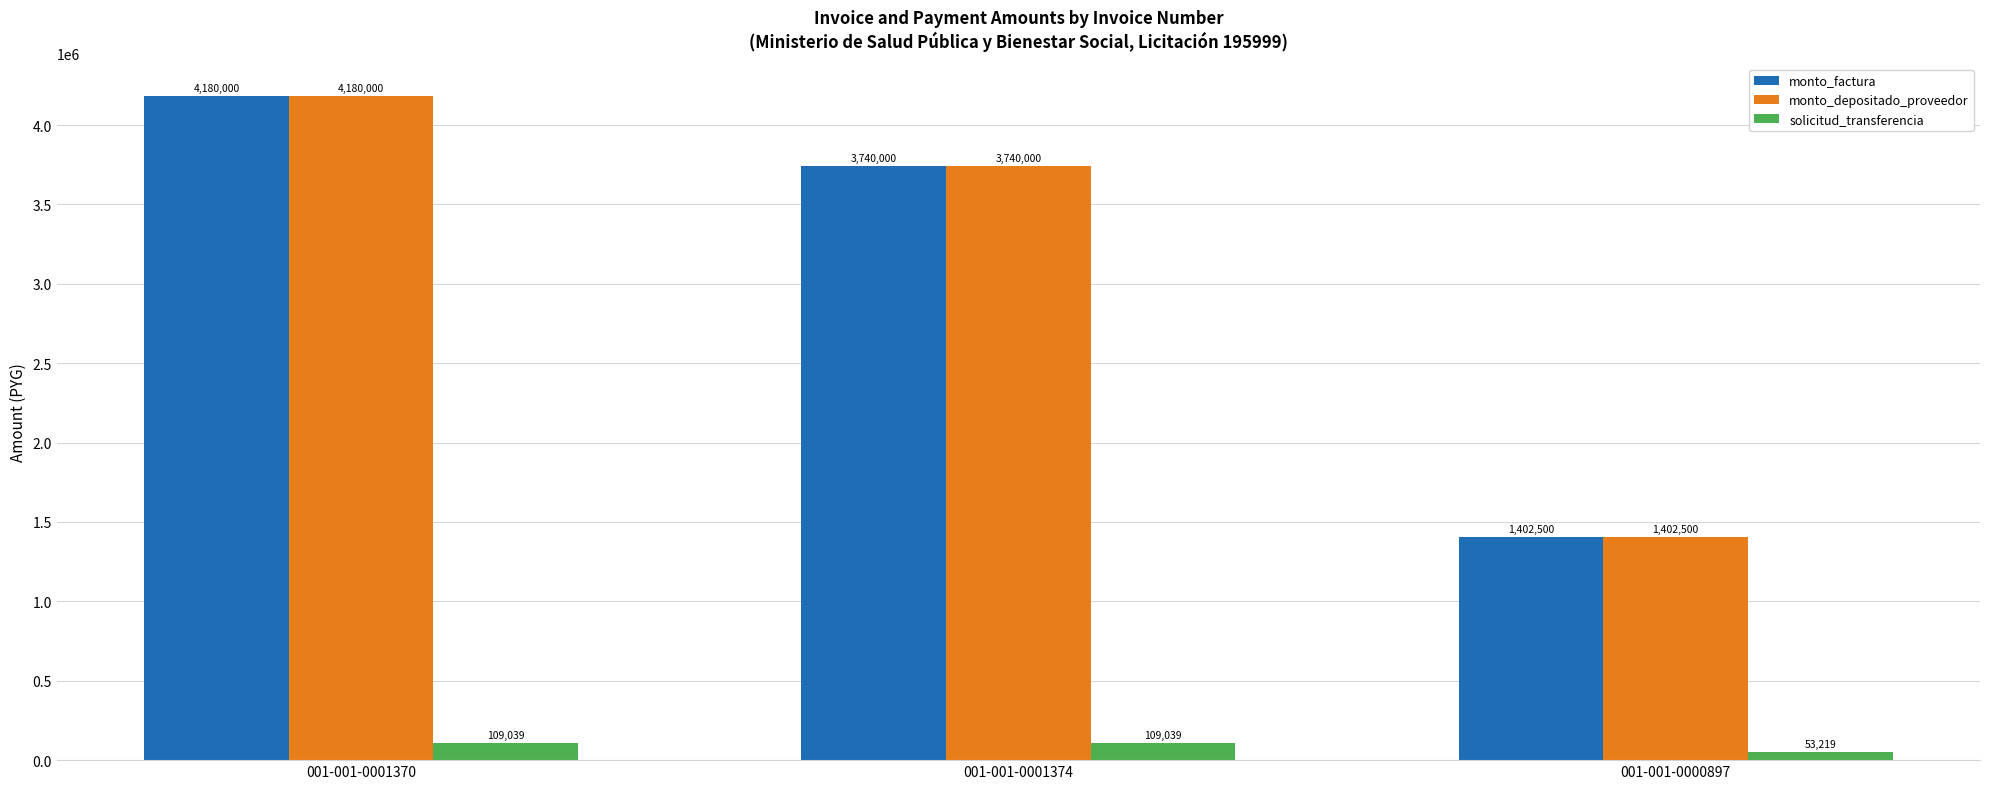

Reading right to left, extract all data points from this chart.

monto_factura: 1402500	3740000	4180000
monto_depositado_proveedor: 1402500	3740000	4180000
solicitud_transferencia: 53219	109039	109039